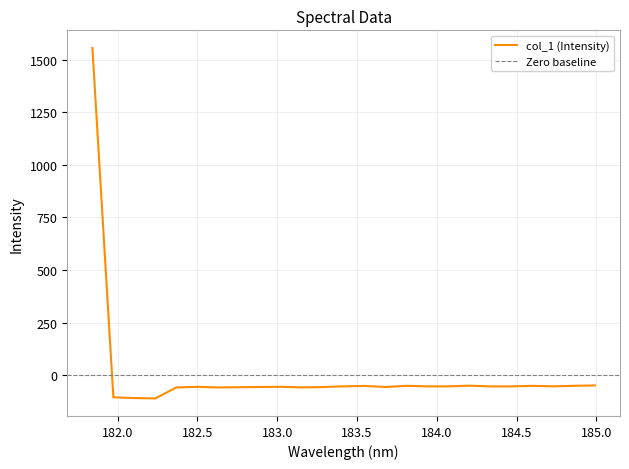

Is it true that the value at 182.3673257152 is -15.9?

False